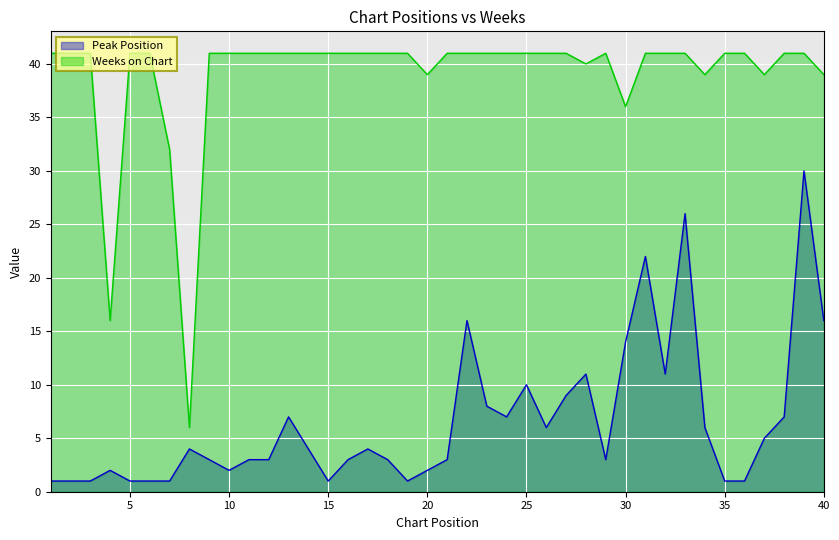

List the series in order of their overall mean, lowest first.

Peak Position, Weeks on Chart